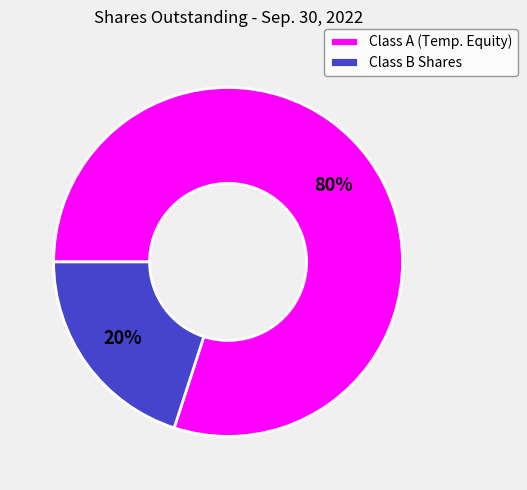

To the nearest percent, what portion does Class B Shares represent?

20%